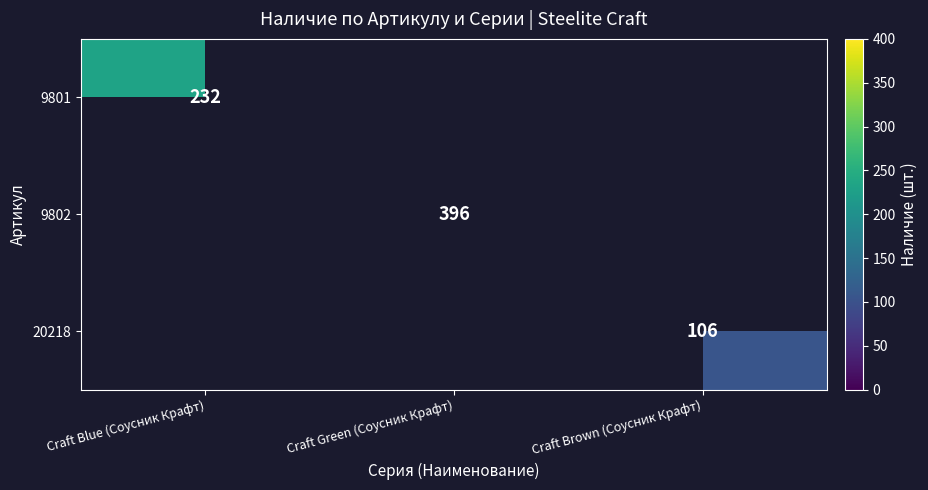

Is it true that 9802 equals 643 at Craft Green (Соусник Крафт)?

False